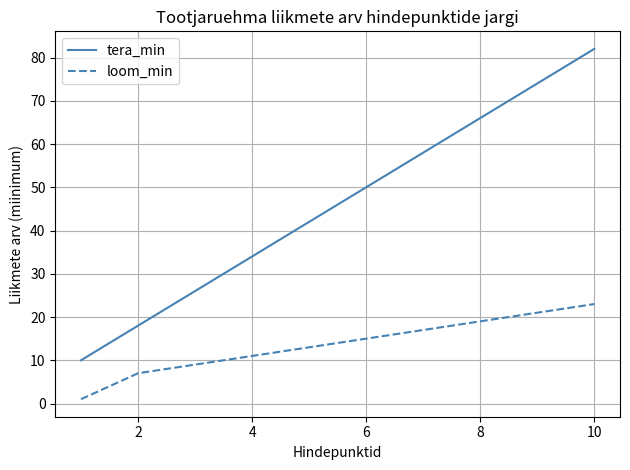

Does the chart have visible grid lines?

Yes